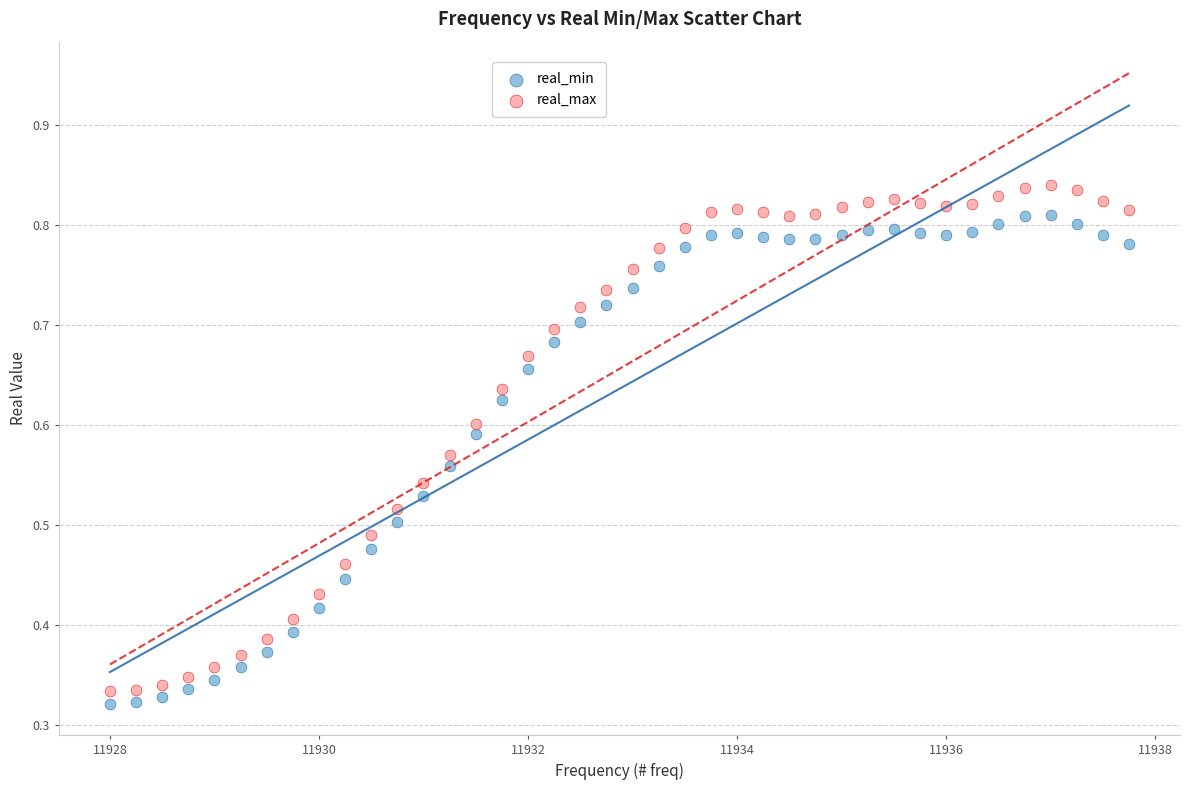

Which series has the largest Y range (max minus min)?

real_max